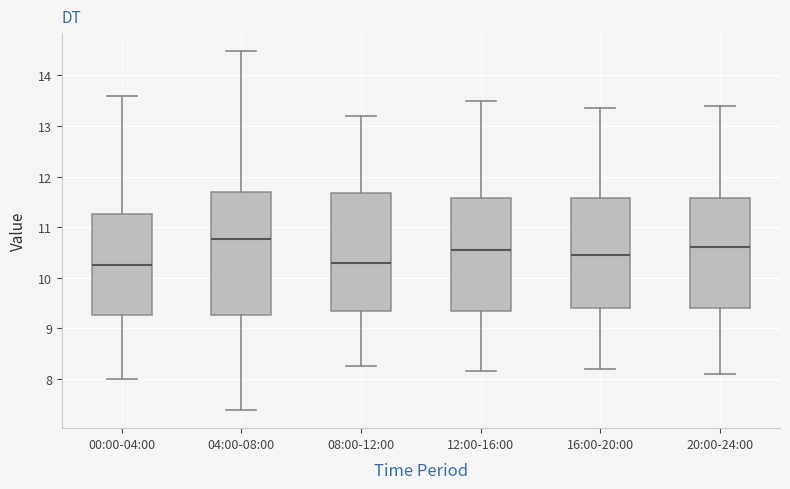

Reading left to right, transcribe this box plot: for each box, give where its median line is, the range the box spans, and where its two whiskers end, as read against the y-axis. The values are not printed on the chart, so give them approximately, as read against the axis.

00:00-04:00: median 10.3, box 9.3 to 11.3, whiskers 8.0 to 13.6
04:00-08:00: median 10.8, box 9.3 to 11.7, whiskers 7.4 to 14.5
08:00-12:00: median 10.3, box 9.4 to 11.7, whiskers 8.3 to 13.2
12:00-16:00: median 10.6, box 9.4 to 11.6, whiskers 8.2 to 13.5
16:00-20:00: median 10.5, box 9.4 to 11.6, whiskers 8.2 to 13.4
20:00-24:00: median 10.6, box 9.4 to 11.6, whiskers 8.1 to 13.4